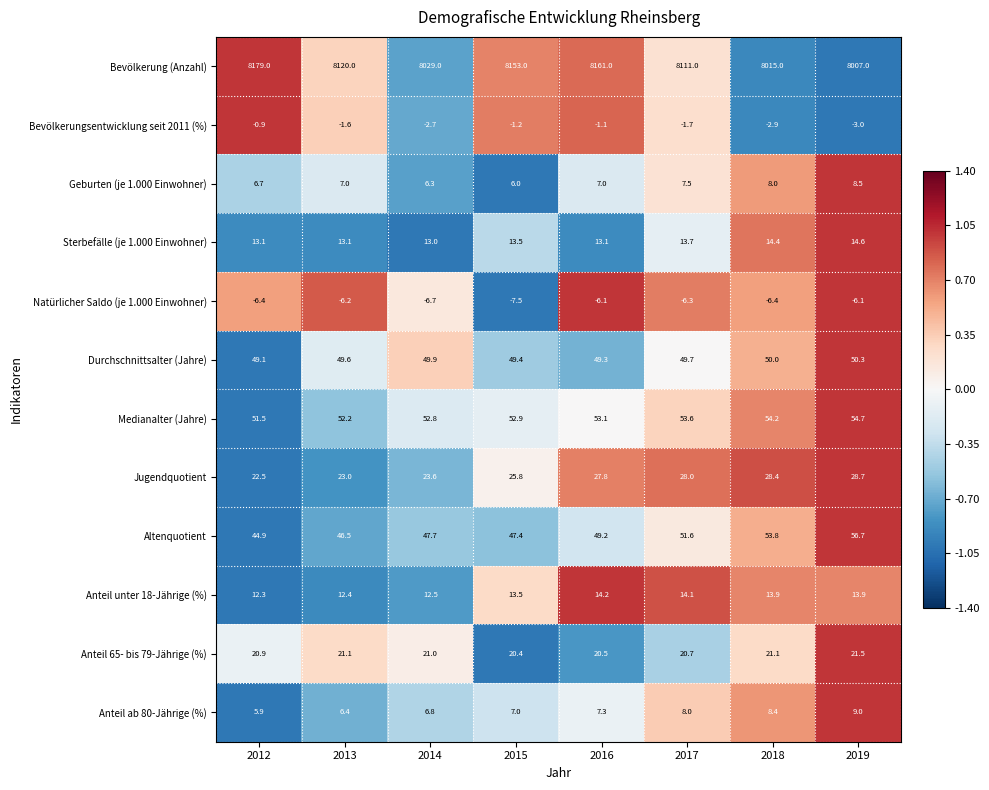

What is the average value of the Geburten (je 1.000 Einwohner) series?

7.1